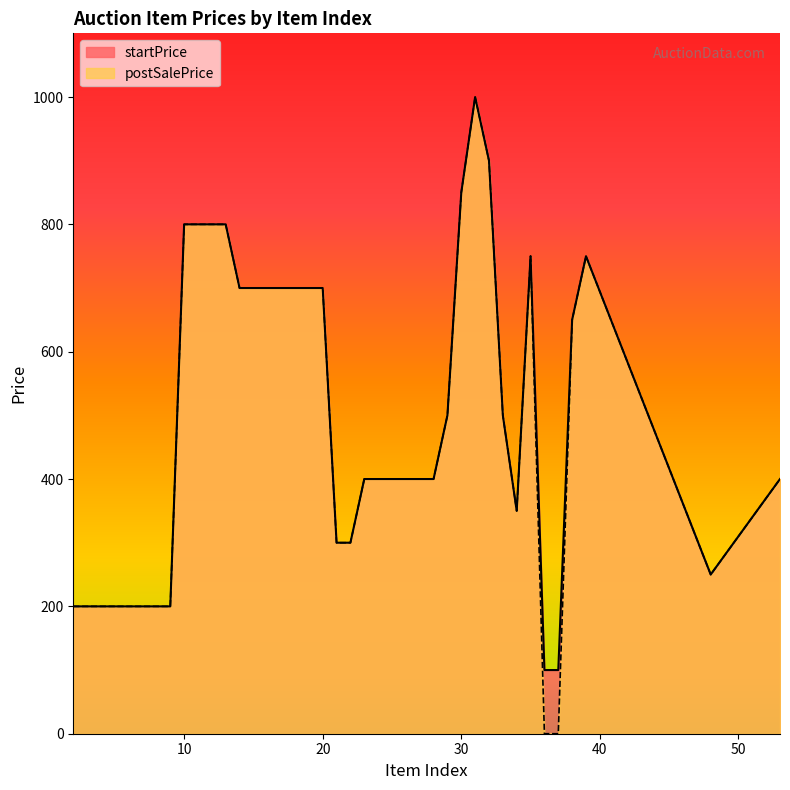

What is the value of the postSalePrice point at the 13th from the left?

700